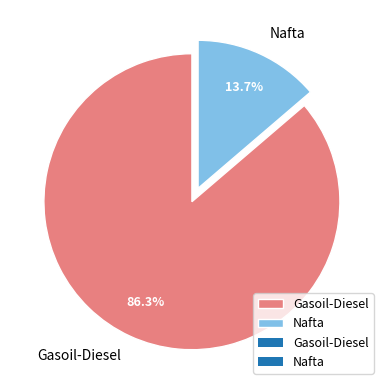

Is there a majority slice in this chart?

Yes